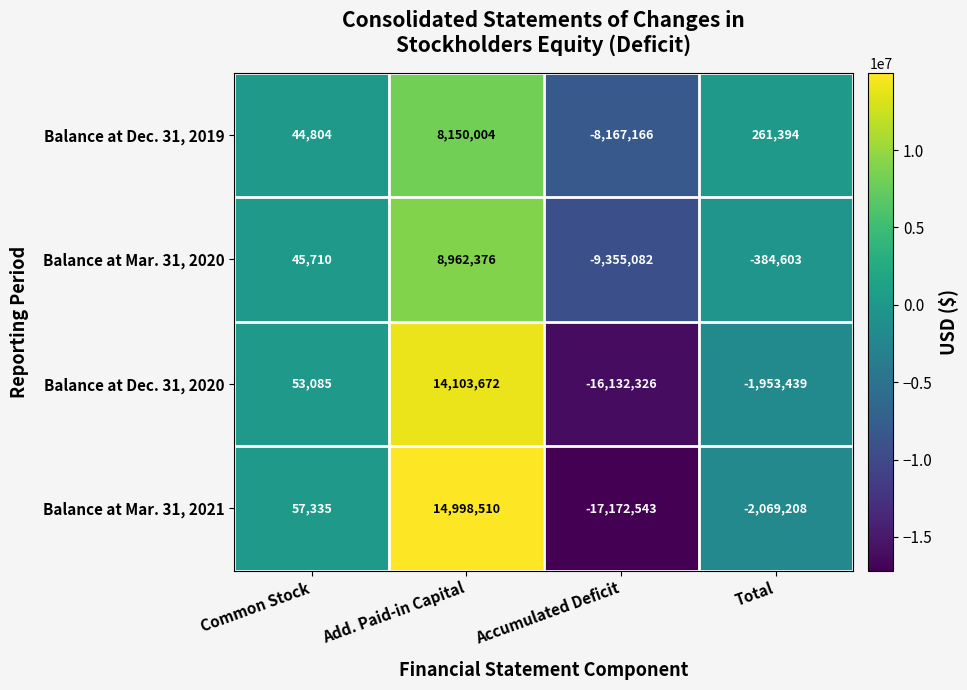

The Balance at Mar. 31, 2021 series shows 57335 at Common Stock. True or false?

True